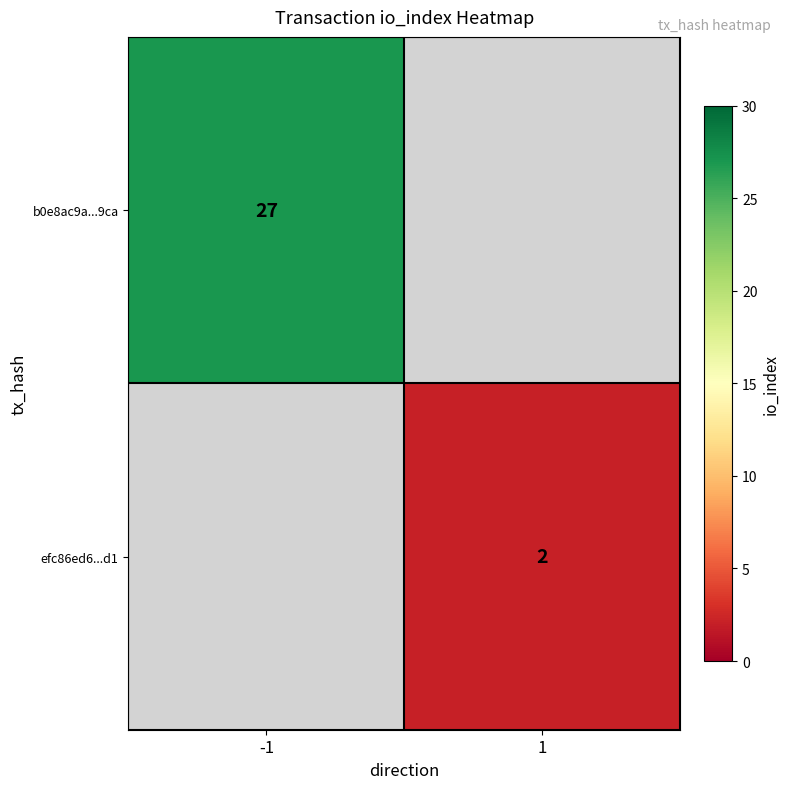

Is the value of b0e8ac9a...9ca at -1 greater than the value of efc86ed6...d1 at 1?

Yes